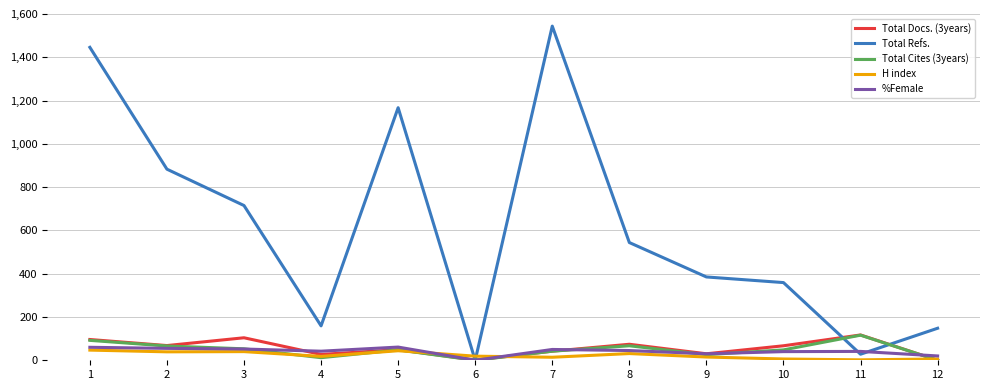

What is the greatest value displayed?

1544